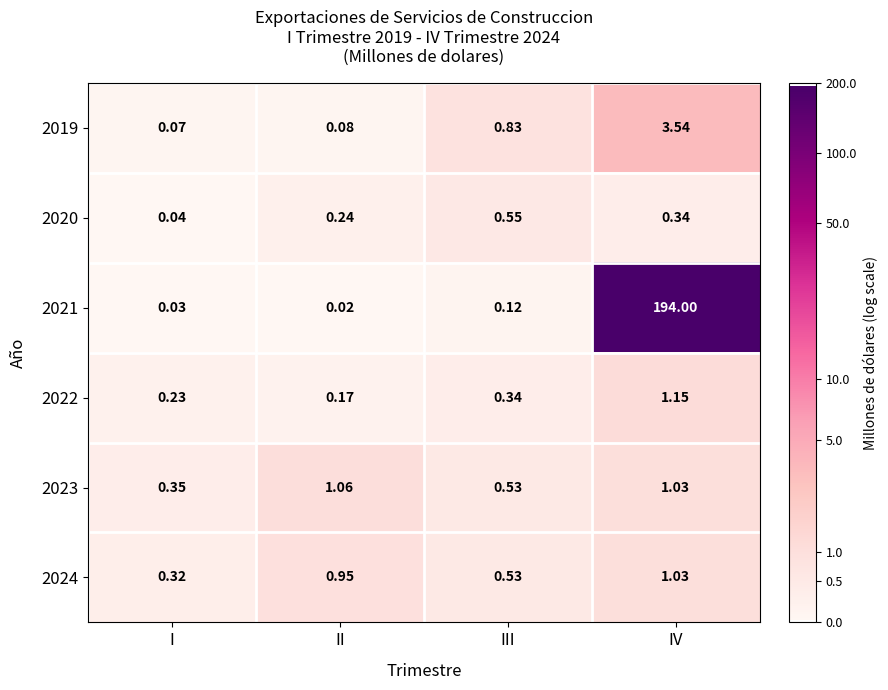

Where is 2023 nearest to the value 0?

I